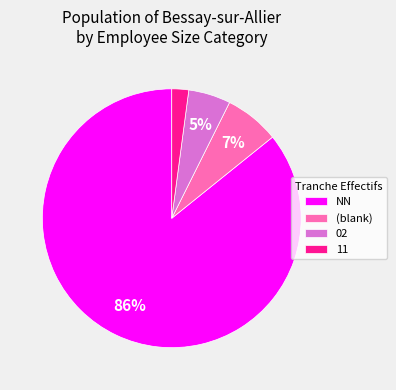

How many segments does this pie chart have?

4